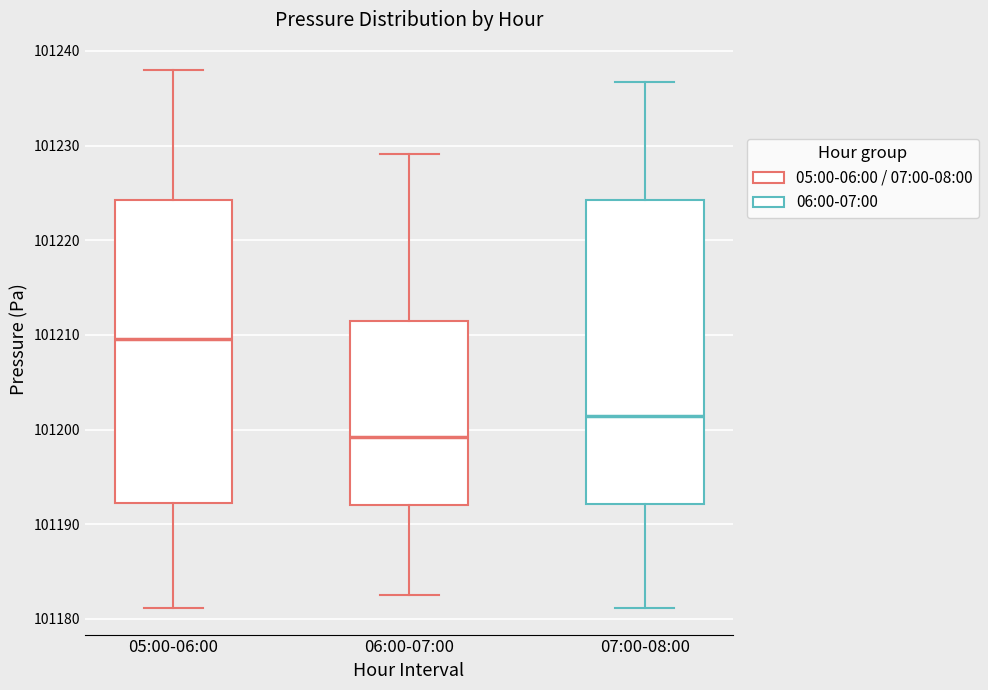

Which box's median line is the highest?

05:00-06:00